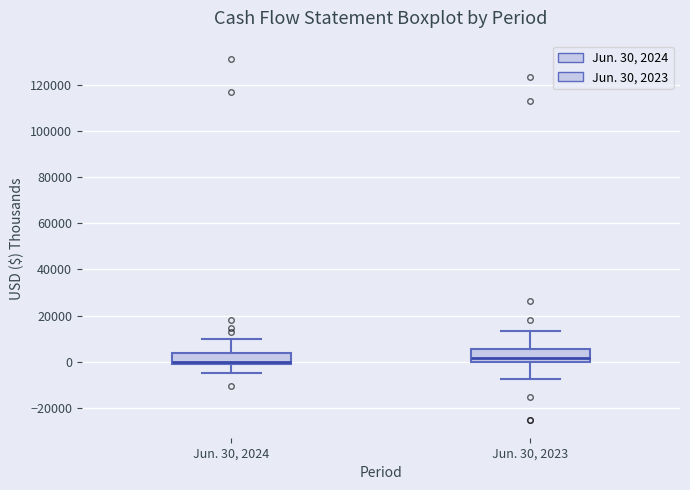

Reading left to right, transcribe this box plot: for each box, give where its median line is, the range the box spans, and where its two whiskers end, as read against the y-axis. The values are not printed on the chart, so give them approximately, as read against the axis.

Jun. 30, 2024: median 0 (just above the box's lower edge), box 0 to 4000, whiskers -4000 to 10000
Jun. 30, 2023: median 2000, box 0 to 6000, whiskers -8000 to 14000